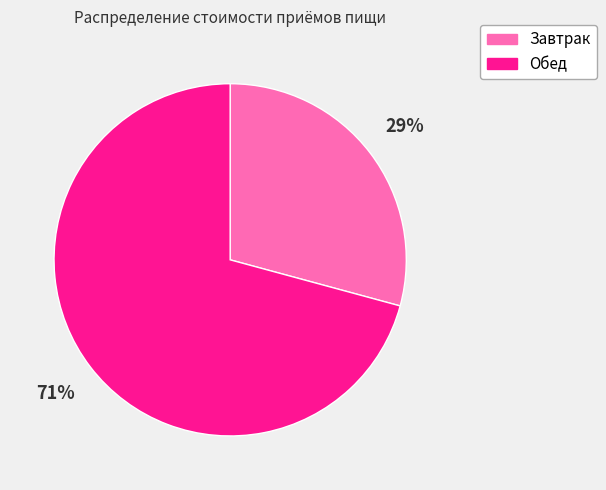

Is the sum of Обед and Завтрак greater than half?

Yes